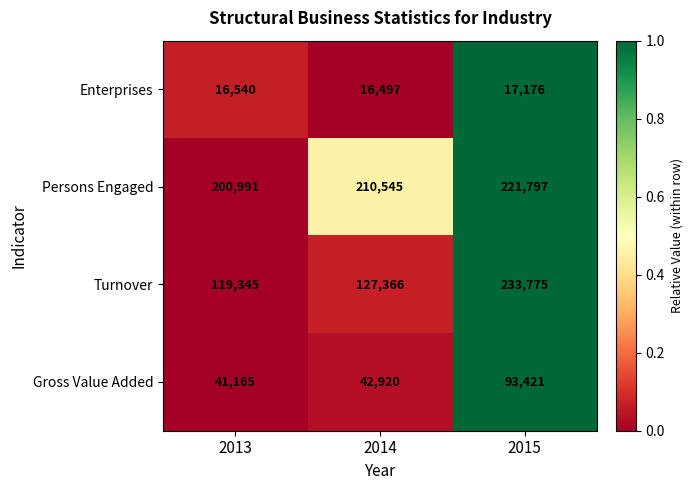

How many distinct data groups are displayed?

4